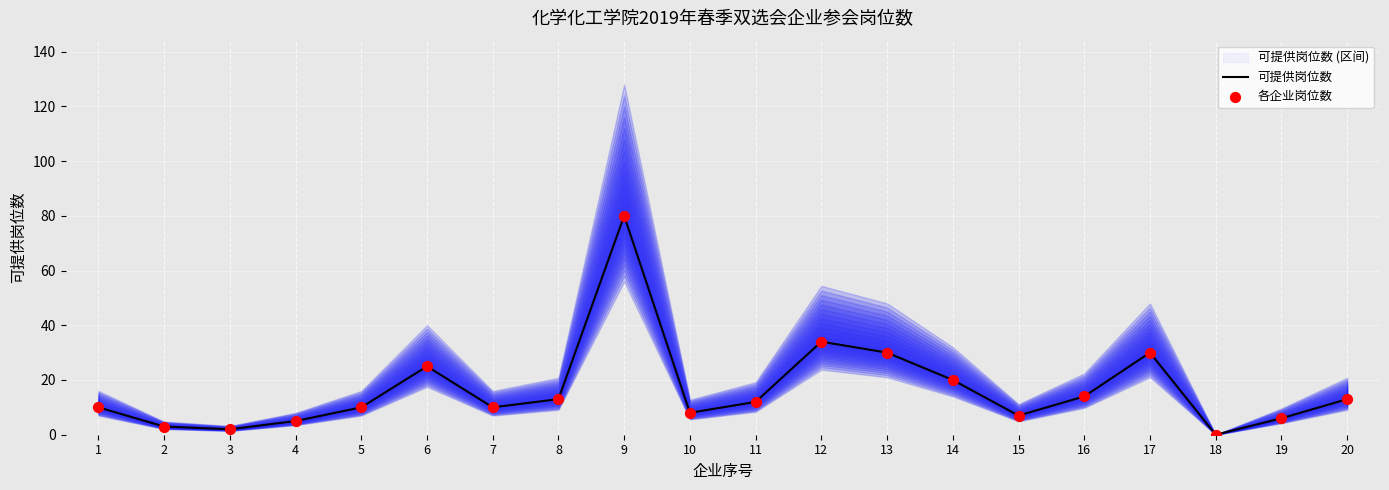

Which series contains the highest Y value?

可提供岗位数